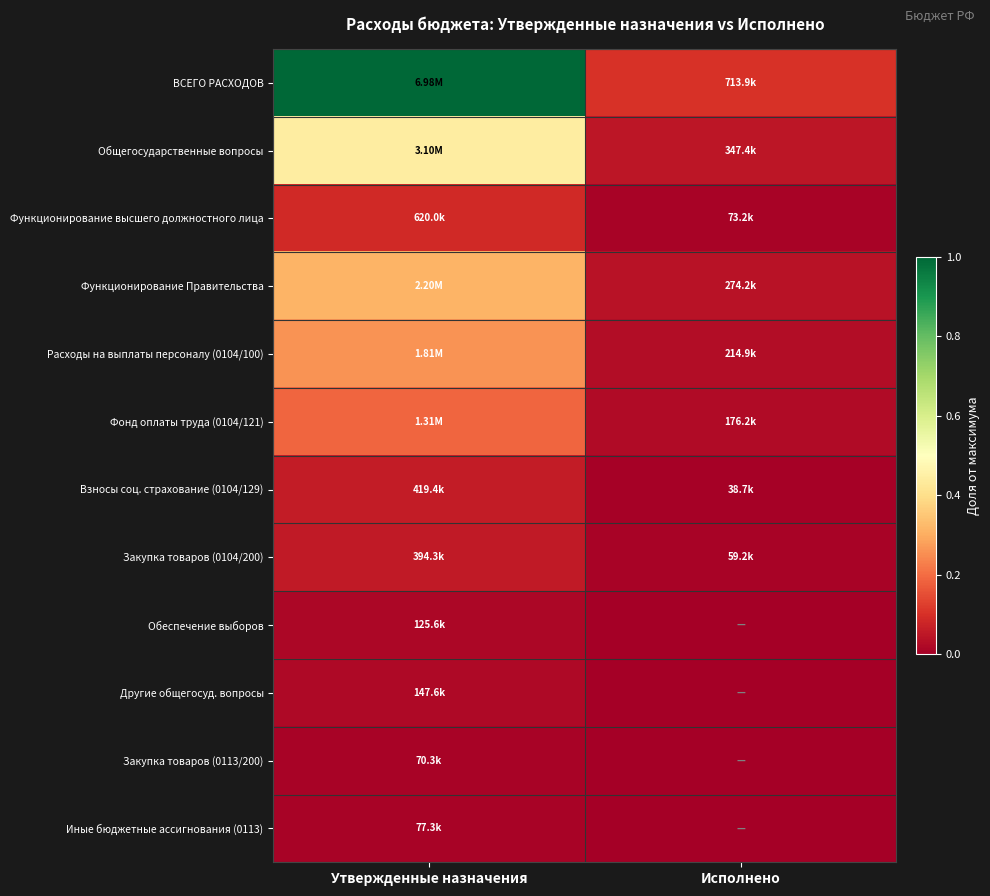

Reading left to right, transcribe all the data shown in this chart.

ВСЕГО РАСХОДОВ: Утвержденные назначения=1.0	Исполнено=0.1
Общегосударственные вопросы: Утвержденные назначения=0.4	Исполнено=0.0
Функционирование высшего должностного лица: Утвержденные назначения=0.1	Исполнено=0.0
Функционирование Правительства: Утвержденные назначения=0.3	Исполнено=0.0
Расходы на выплаты персоналу (0104/100): Утвержденные назначения=0.3	Исполнено=0.0
Фонд оплаты труда (0104/121): Утвержденные назначения=0.2	Исполнено=0.0
Взносы соц. страхование (0104/129): Утвержденные назначения=0.1	Исполнено=0.0
Закупка товаров (0104/200): Утвержденные назначения=0.1	Исполнено=0.0
Обеспечение выборов: Утвержденные назначения=0.0	Исполнено=0.0
Другие общегосуд. вопросы: Утвержденные назначения=0.0	Исполнено=0.0
Закупка товаров (0113/200): Утвержденные назначения=0.0	Исполнено=0.0
Иные бюджетные ассигнования (0113): Утвержденные назначения=0.0	Исполнено=0.0